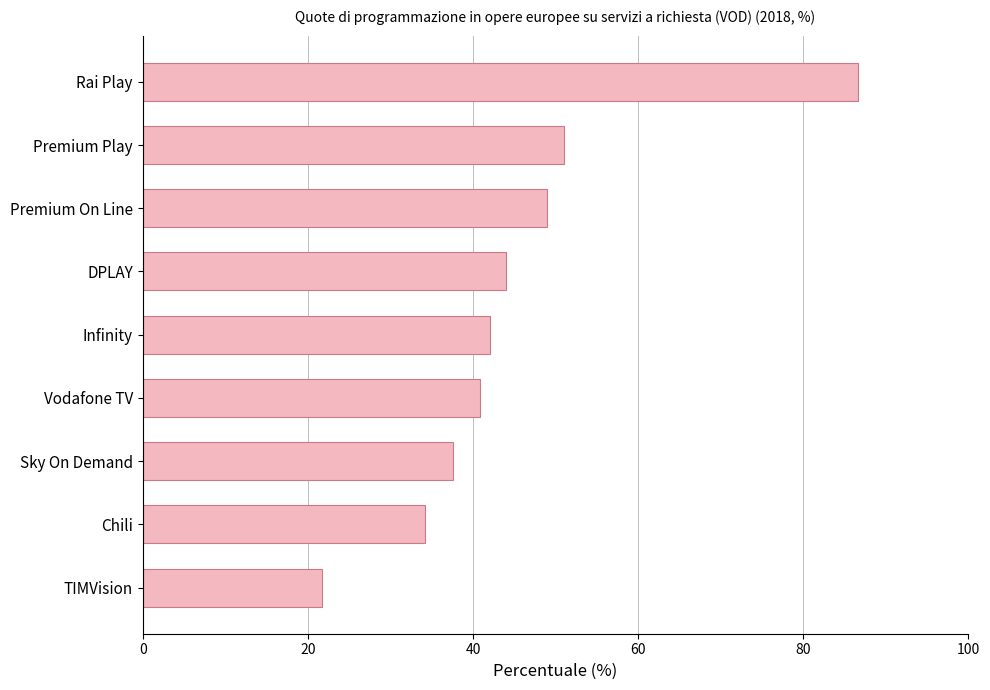

Approximately how many times larger is the value at Chili compared to DPLAY?

0.8